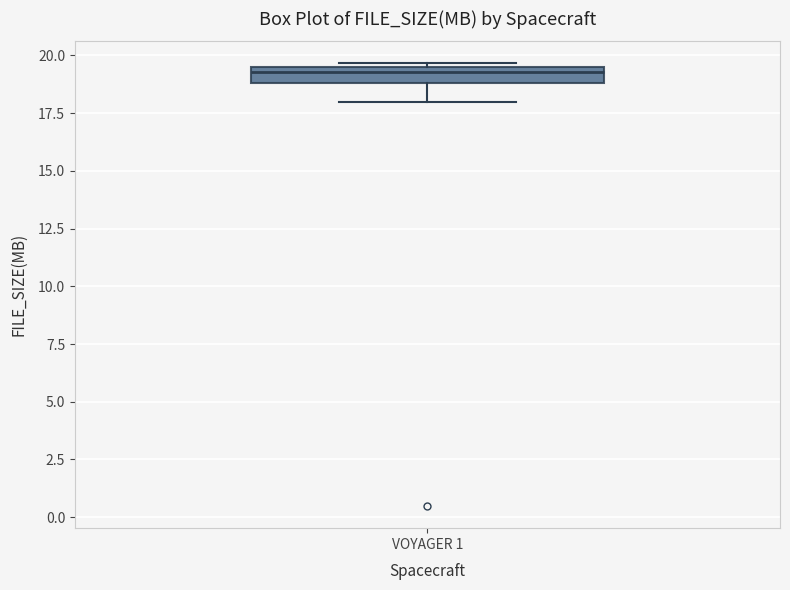

Where is the lower edge of the box for VOYAGER 1 on the y-axis? The values are not printed on the chart, so give them approximately, as read against the axis.

19.0